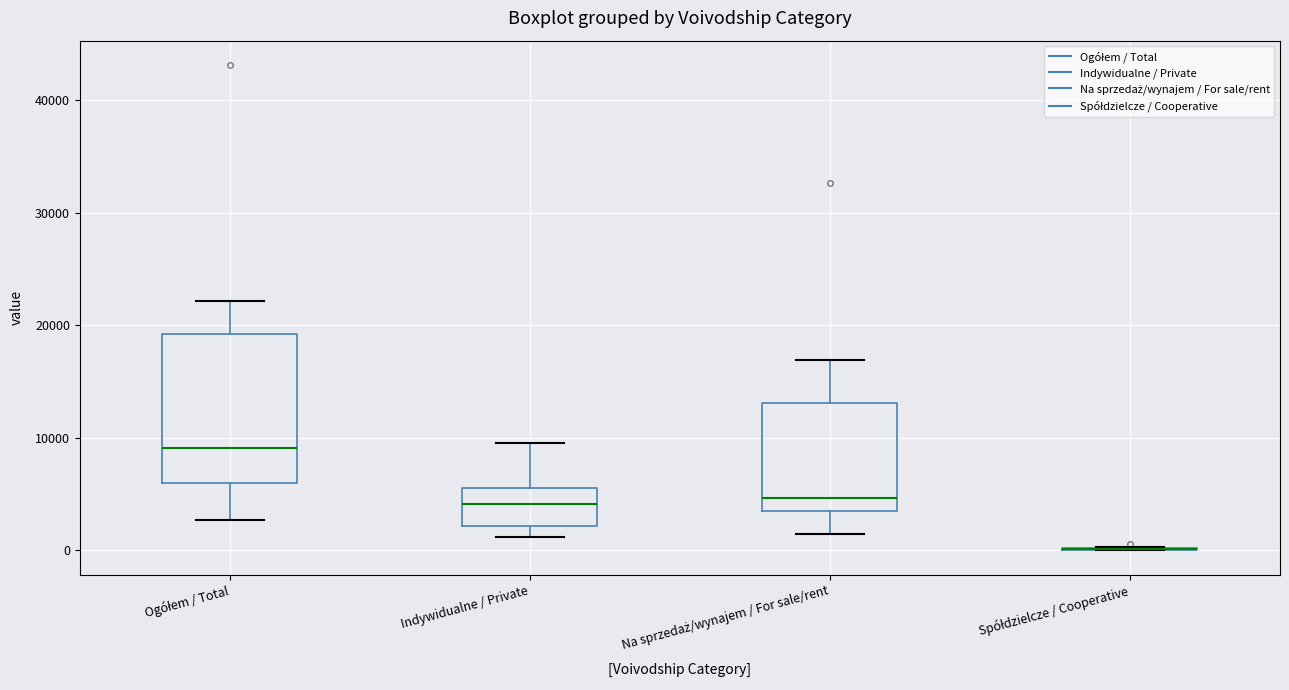

Reading left to right, transcribe this box plot: for each box, give where its median line is, the range the box spans, and where its two whiskers end, as read against the y-axis. The values are not printed on the chart, so give them approximately, as read against the axis.

Ogółem / Total: median 9000, box 6000 to 19000, whiskers 3000 to 22000
Indywidualne / Private: median 4000, box 2000 to 6000, whiskers 1000 to 10000
Na sprzedaż/wynajem / For sale/rent: median 5000, box 4000 to 13000, whiskers 1000 to 17000
Spółdzielcze / Cooperative: box collapsed to a line at 0, whiskers 0 to 0